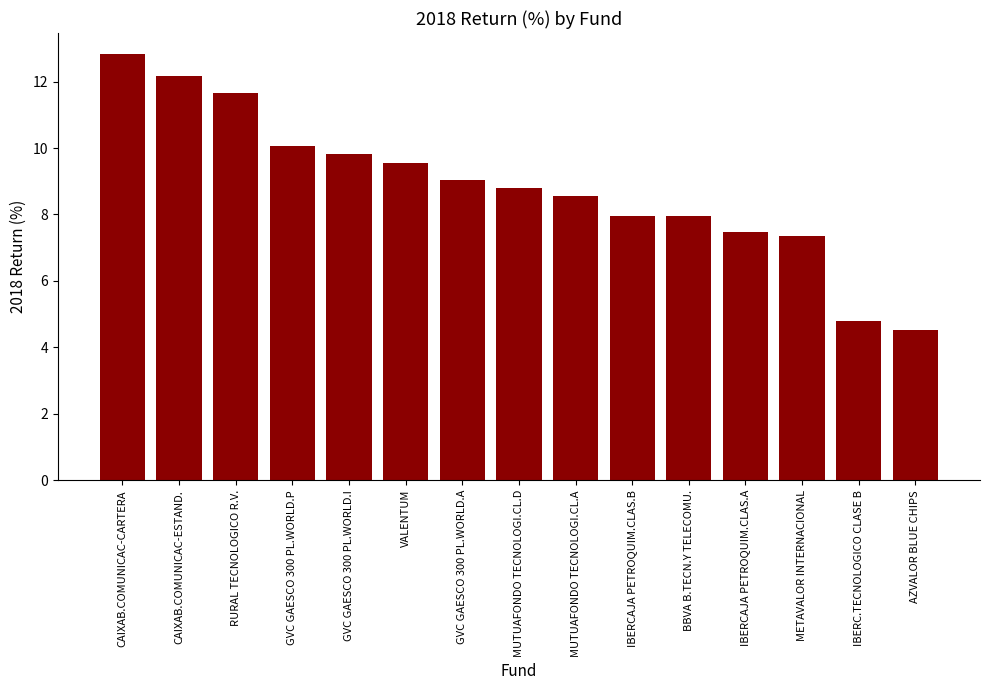

What is the change in value from GVC GAESCO 300 PL.WORLD.A to IBERCAJA PETROQUIM.CLAS.B?

-1.1